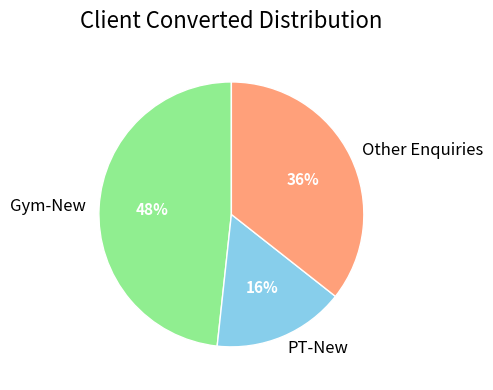

To the nearest percent, what portion does Other Enquiries represent?

36%